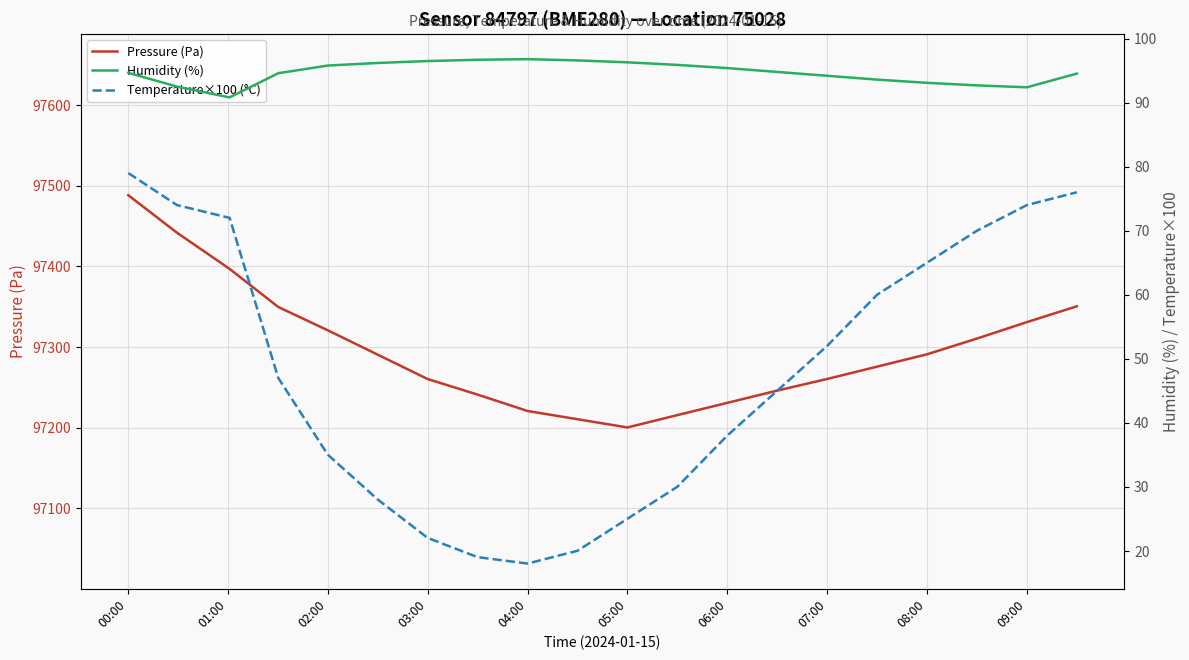

What is the smallest value displayed?

18.0